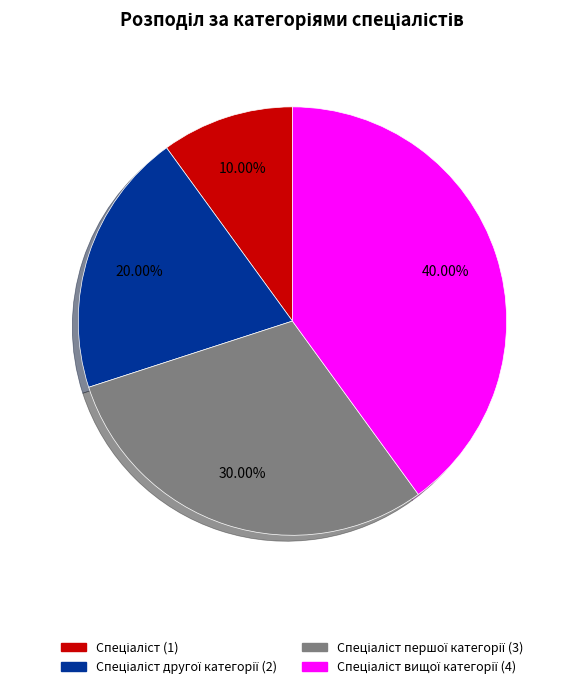

Is there a majority slice in this chart?

No